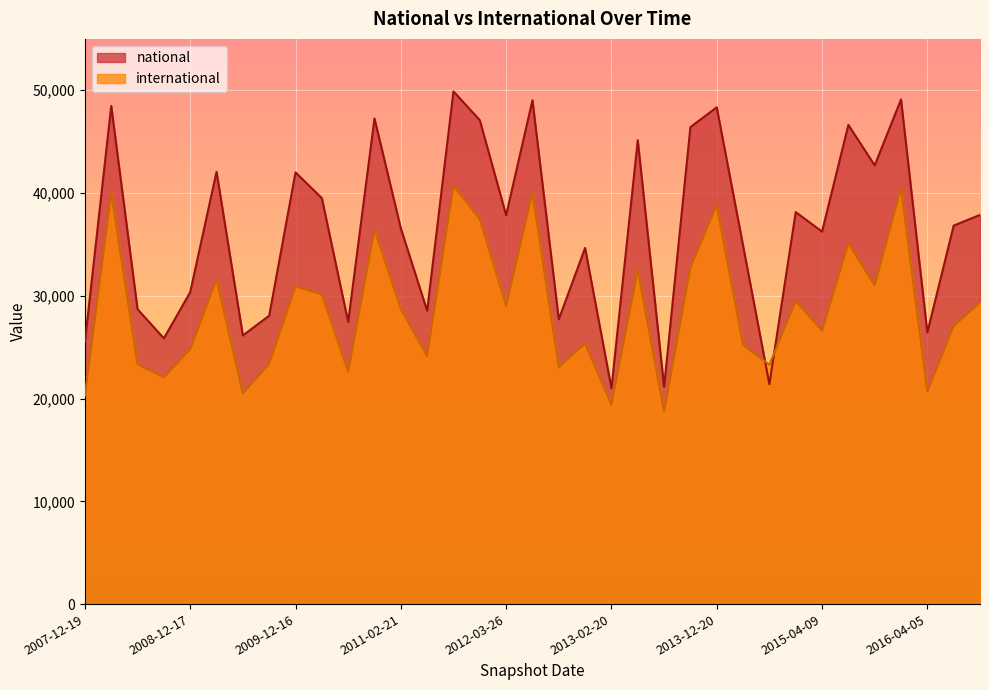

Rank the series by their average value, from lowest to highest.

international, national